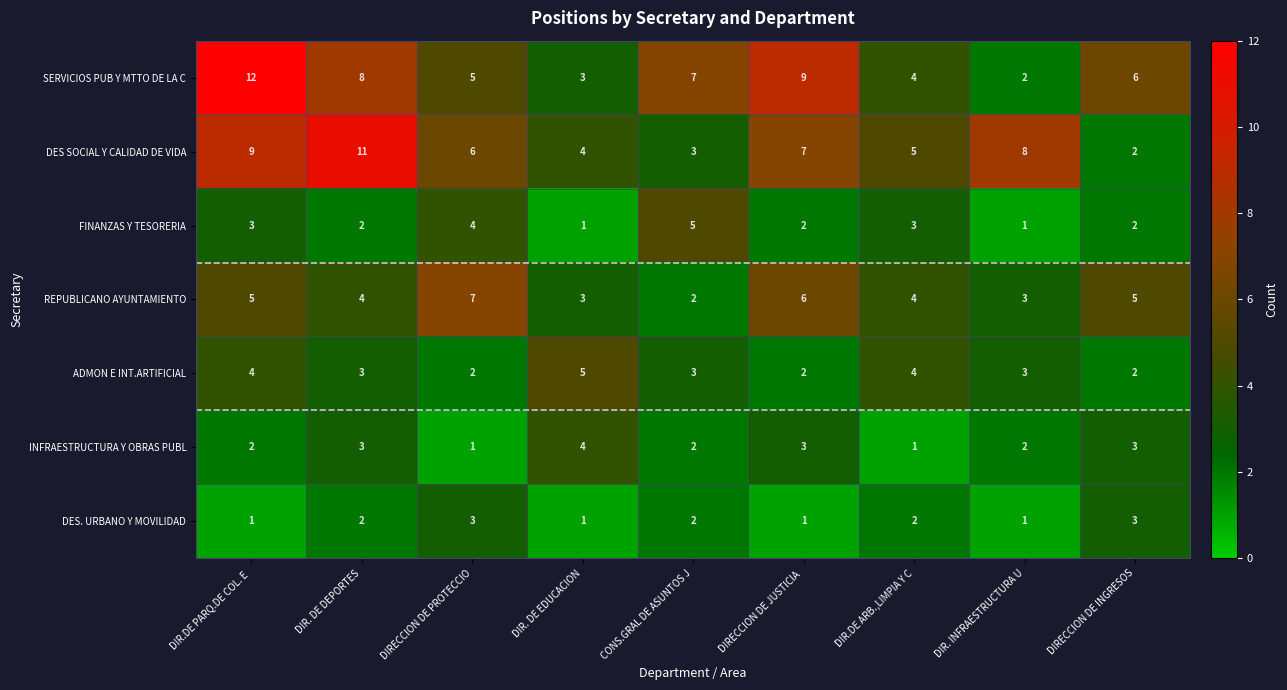

What is the highest value of the ADMON E INT.ARTIFICIAL series?

5